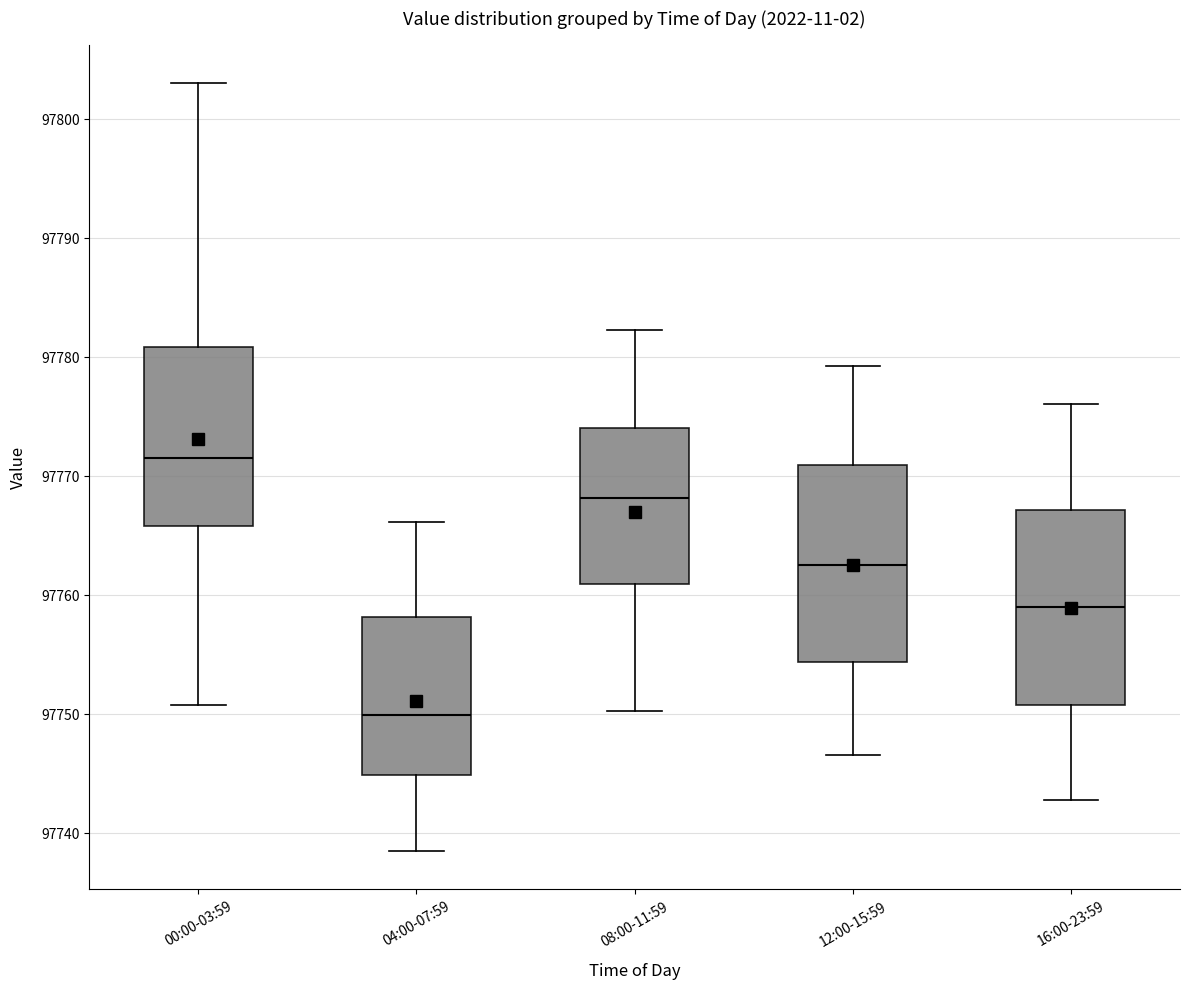

Reading left to right, read every box against the y-axis: the position of its median line, the range the box covers, and the ends of its whiskers. The values are not printed on the chart, so give them approximately, as read against the axis.

00:00-03:59: median 97772, box 97766 to 97781, whiskers 97751 to 97803
04:00-07:59: median 97750, box 97745 to 97758, whiskers 97739 to 97766
08:00-11:59: median 97768, box 97761 to 97774, whiskers 97750 to 97782
12:00-15:59: median 97763, box 97754 to 97771, whiskers 97747 to 97779
16:00-23:59: median 97759, box 97751 to 97767, whiskers 97743 to 97776